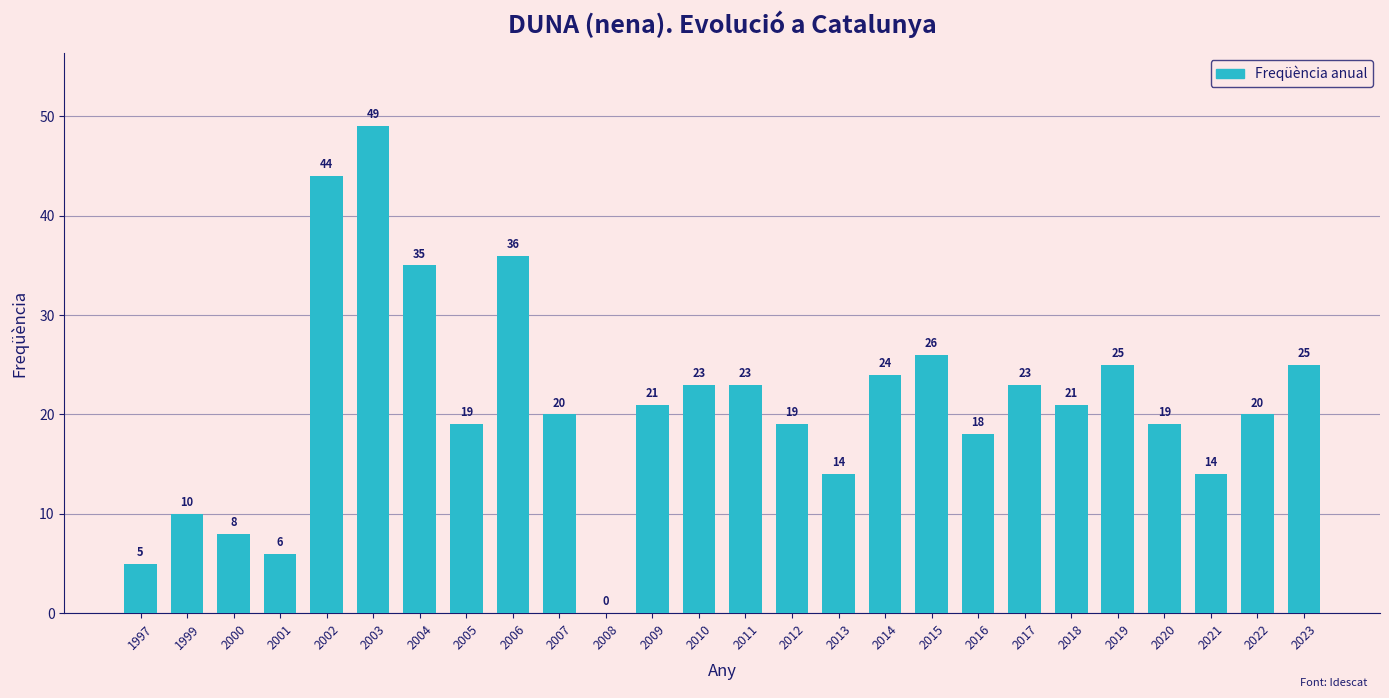

How many data points does each series have?

26